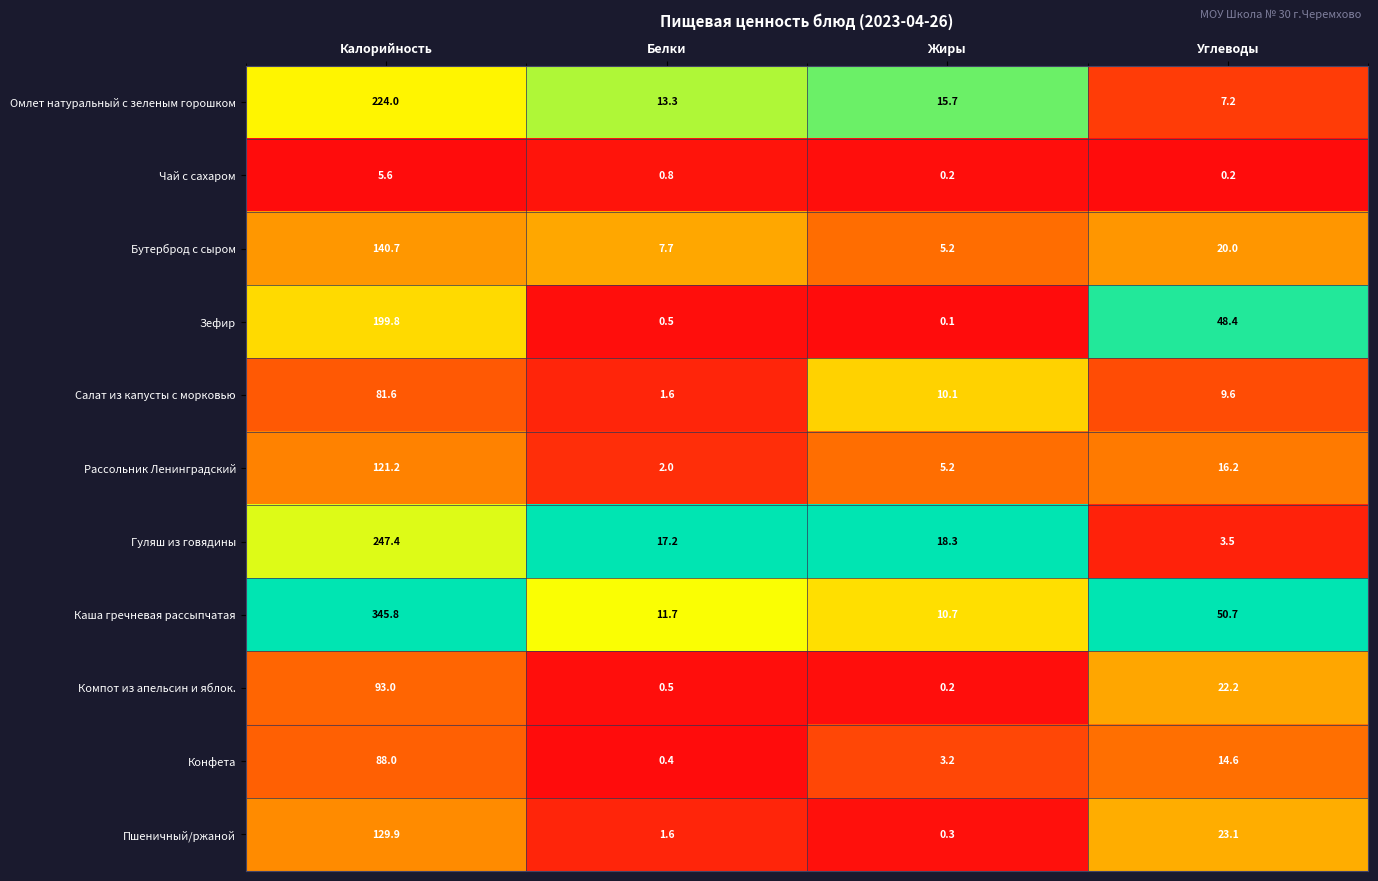

Which series has the largest range (max minus min)?

Каша гречневая рассыпчатая